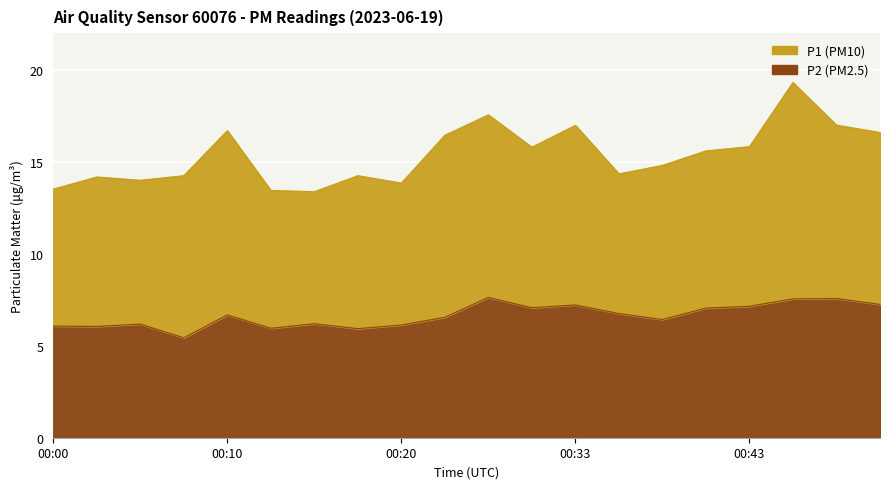

Reading left to right, list all the values displayed in this chart.

00:00=6.1	00:03=6.0	00:05=6.2	00:08=5.4	00:10=6.7	00:13=6.0	00:15=6.2	00:18=5.9	00:20=6.1	00:22=6.5	00:28=7.6	00:30=7.1	00:33=7.2	00:35=6.8	00:38=6.4	00:40=7.0	00:43=7.2	00:45=7.5	00:47=7.6	00:50=7.2